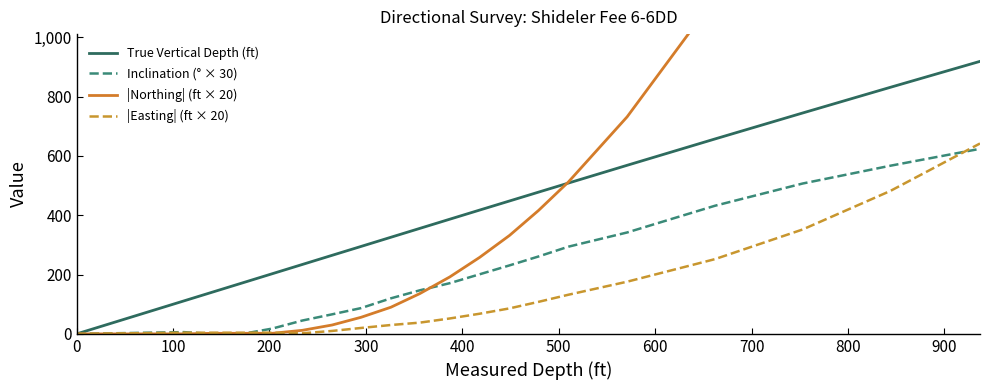

What is the maximum value for True Vertical Depth (ft)?

918.9